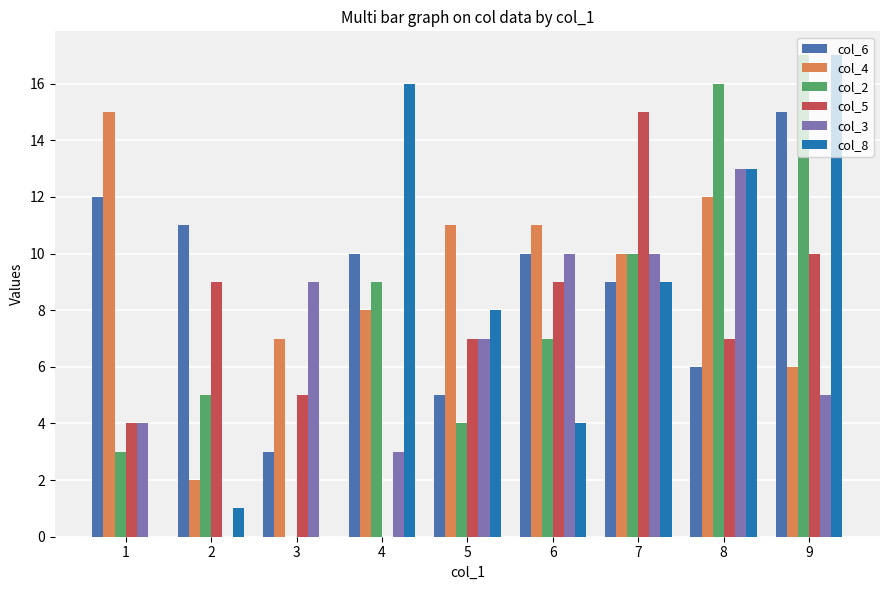

Reading left to right, extract all data points from this chart.

col_6: 12	11	3	10	5	10	9	6	15
col_4: 15	2	7	8	11	11	10	12	6
col_2: 3	5	0	9	4	7	10	16	17
col_5: 4	9	5	0	7	9	15	7	10
col_3: 4	0	9	3	7	10	10	13	5
col_8: 0	1	0	16	8	4	9	13	17